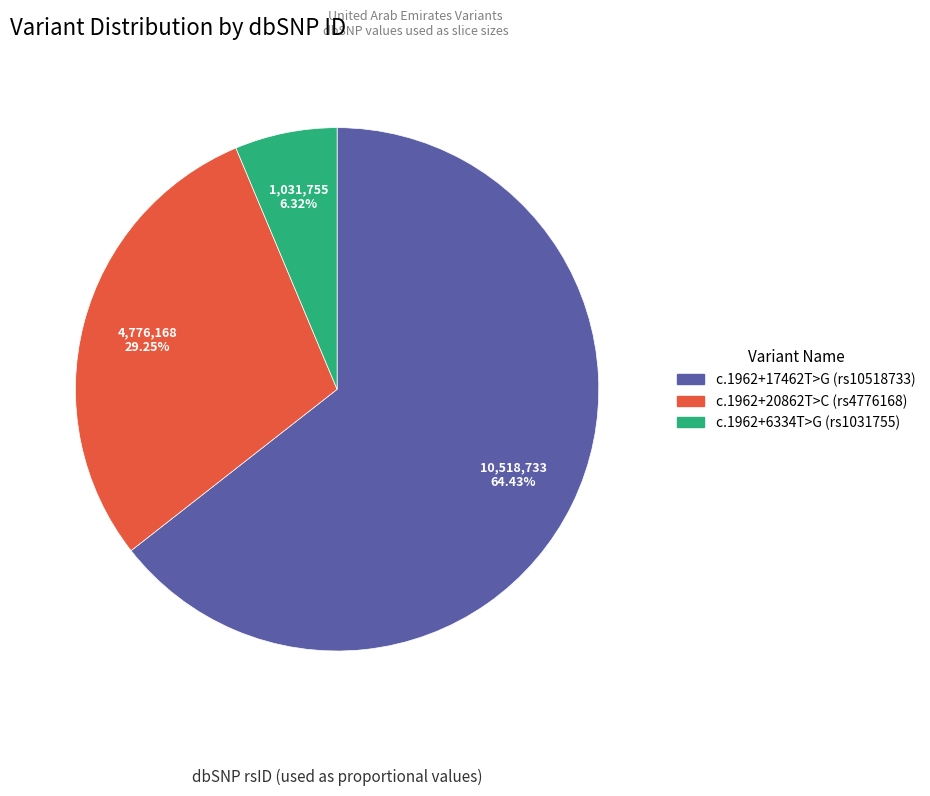

Is there any slice that represents more than half of the pie?

Yes